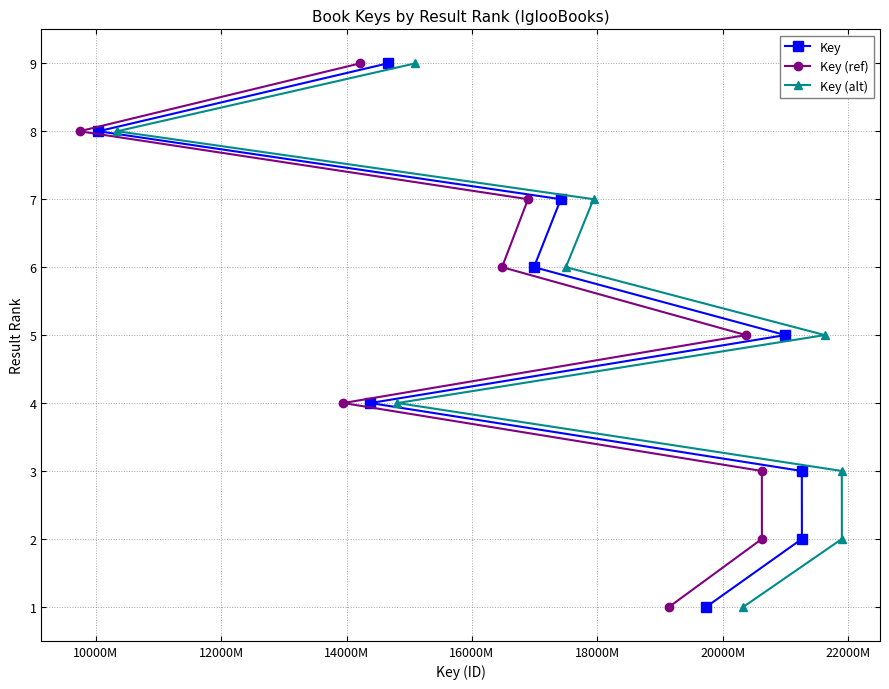

True or false: Key (ref) and Key intersect in this chart.

False